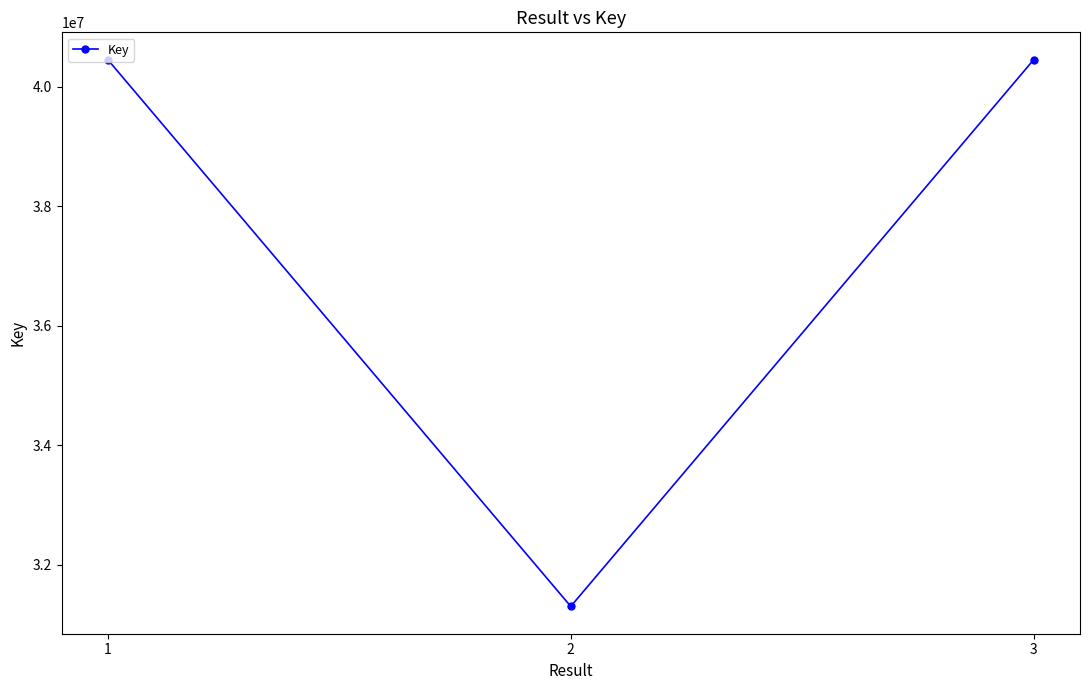

The value at 1 is 40452752. True or false?

True